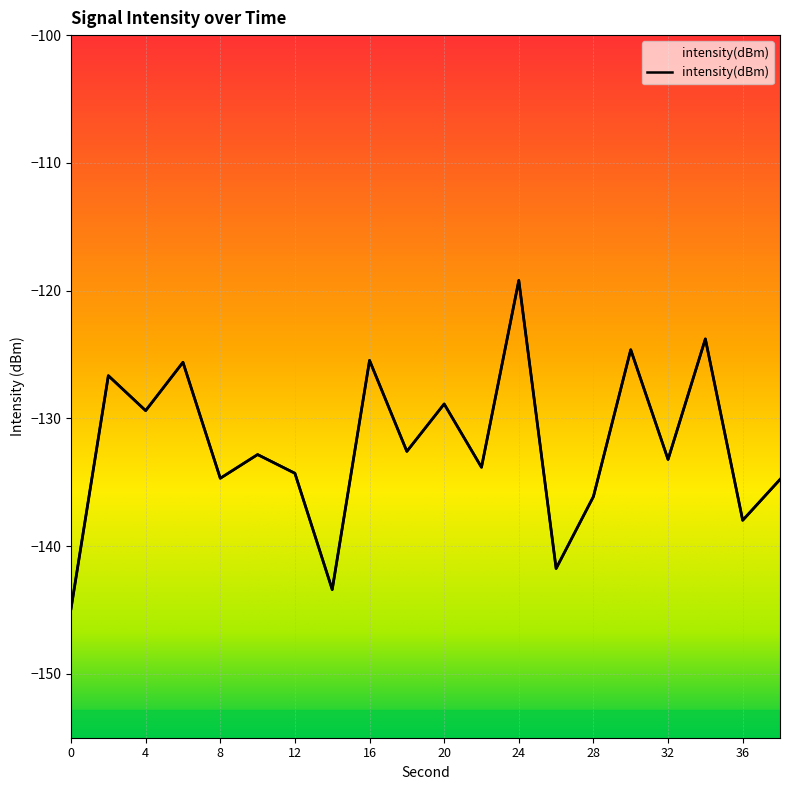

How many points are lower than both their immediate neighbors (excluding endpoints)?

8